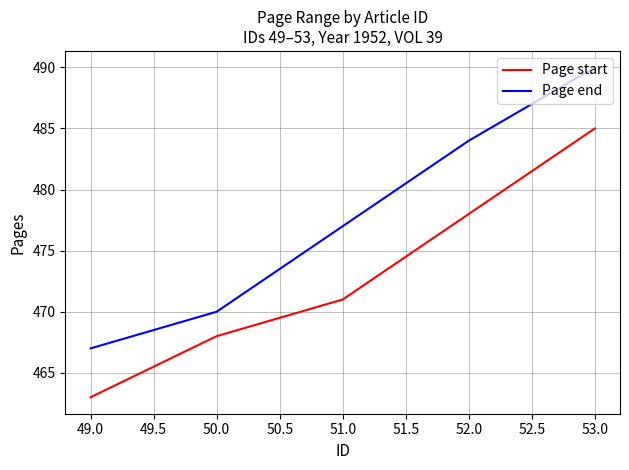

What is the difference between the maximum and second lowest values in the Page end series?

20